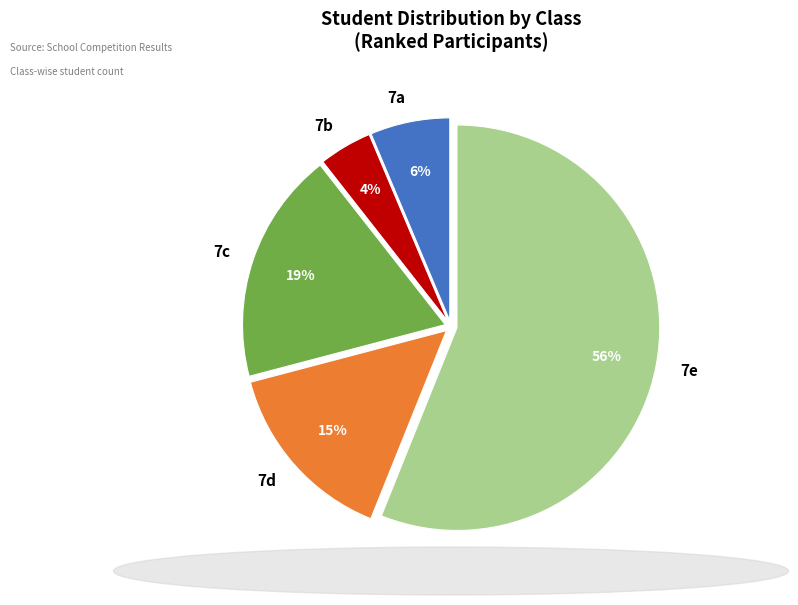

Rank the categories by value from highest to lowest.

7e, 7c, 7d, 7a, 7b